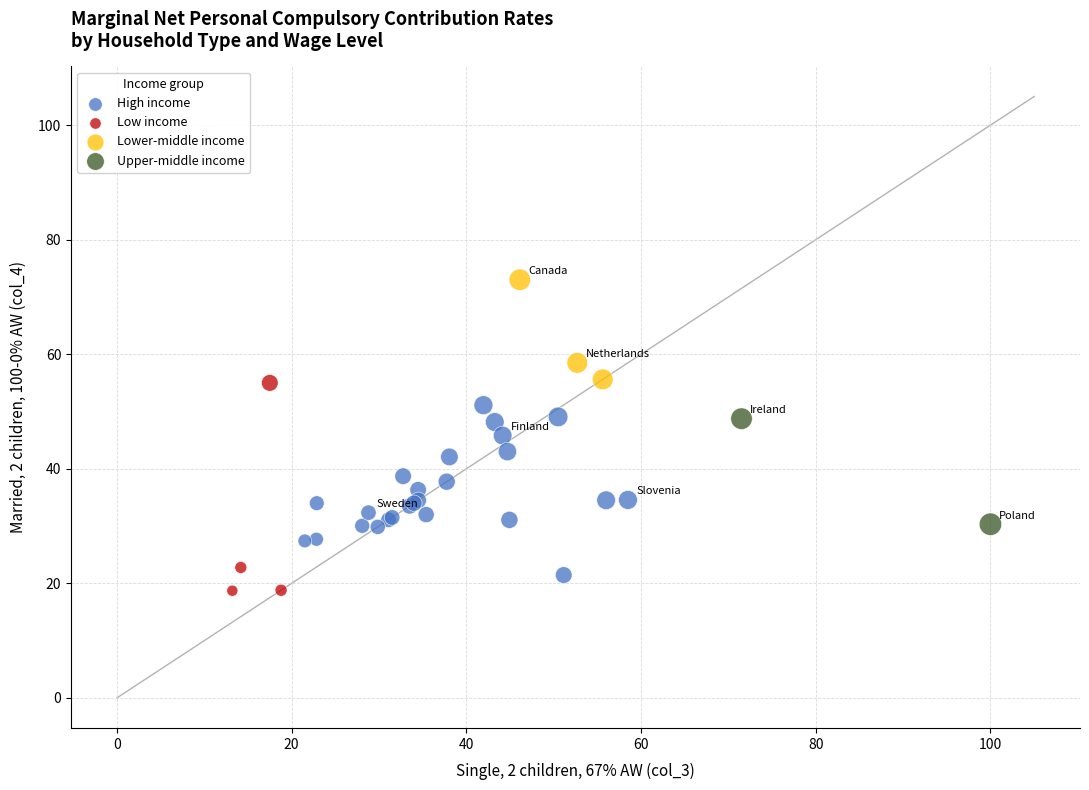

What are all the series names shown in the legend?

High income, Low income, Lower-middle income, Upper-middle income